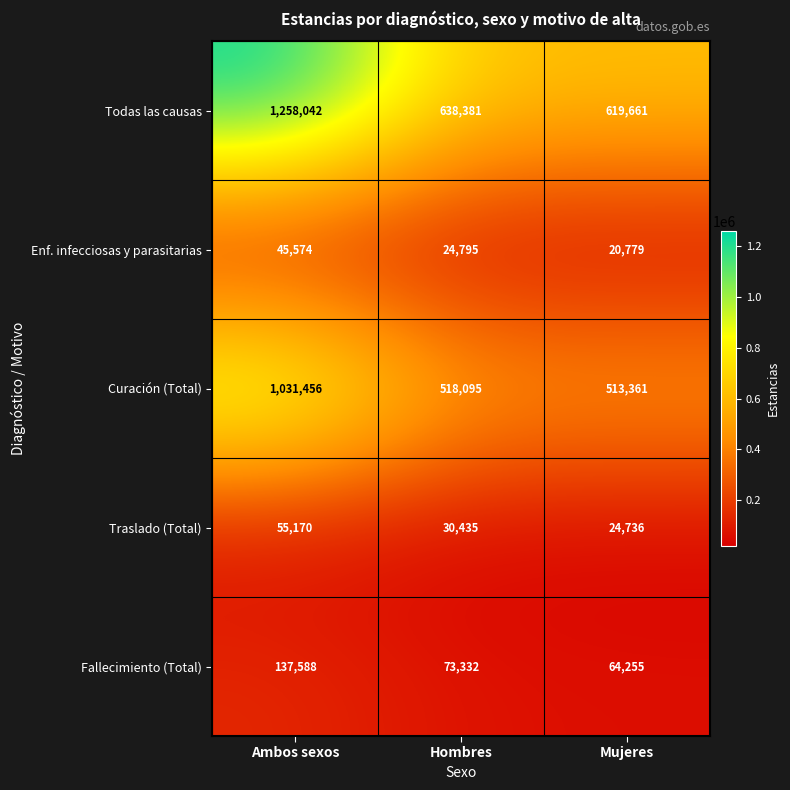

What is the difference between the second highest and minimum values in the Fallecimiento (Total) series?

9077